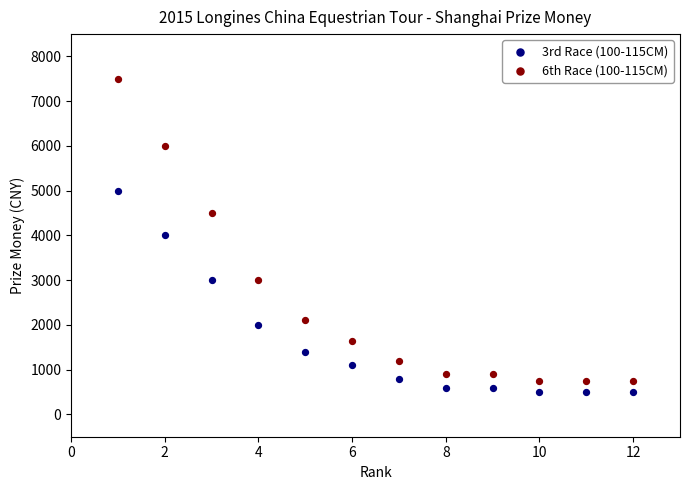

What are all the series names shown in the legend?

3rd Race (100-115CM), 6th Race (100-115CM)